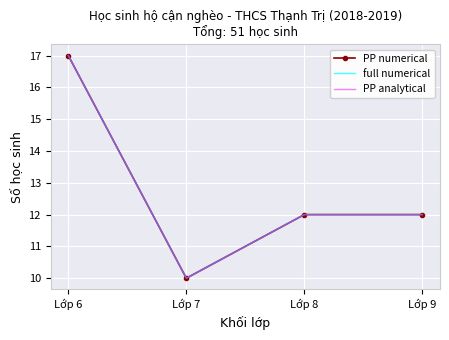

True or false: full numerical has more than 2 points higher than both neighbors.

False